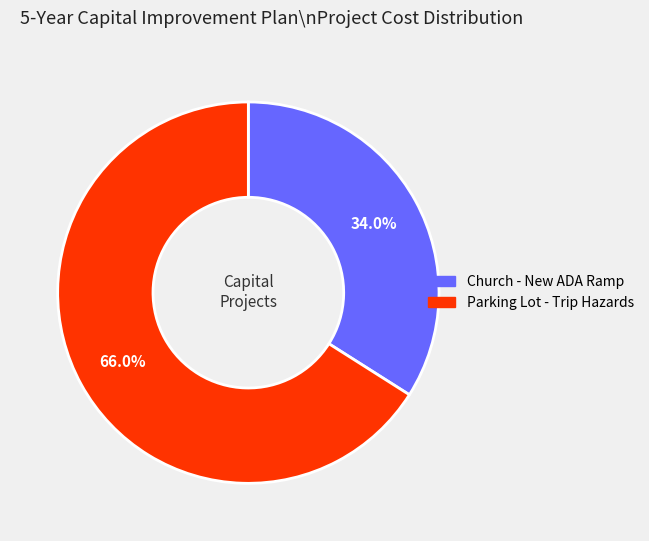

What is the ratio of the value at Parking Lot - Trip Hazards to the value at Church - New ADA Ramp?

1.9